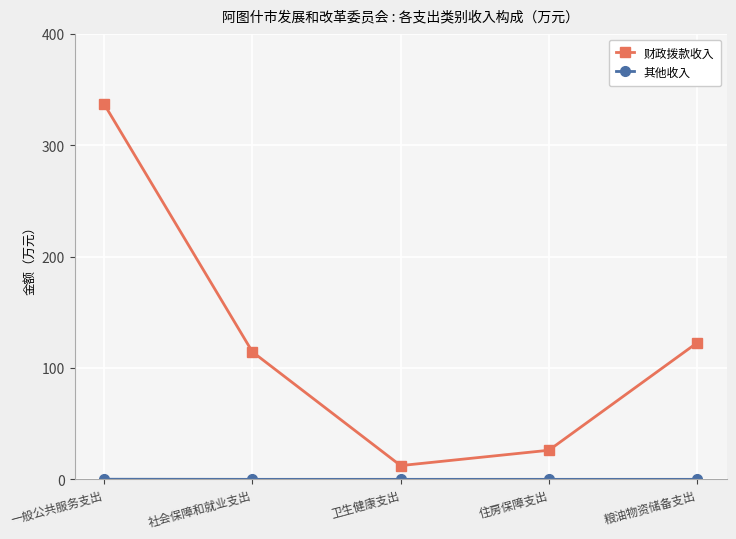

The value of 财政拨款收入 at 社会保障和就业支出 is 114.5. True or false?

True